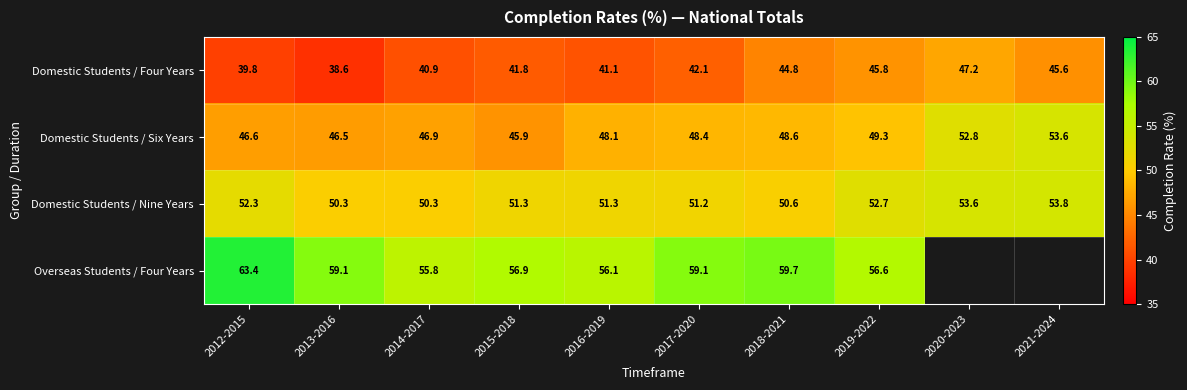

Is it true that Overseas Students / Four Years equals 32.0 at 2019-2022?

False